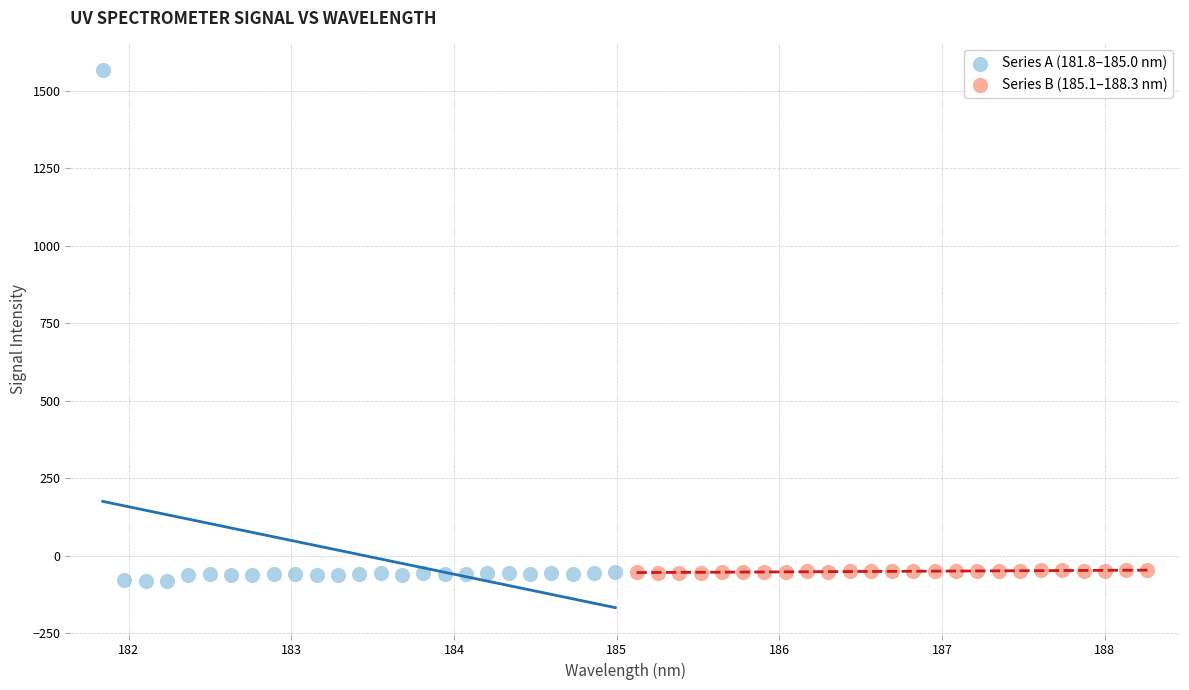

Which series reaches the maximum Y coordinate?

Series A (181.8–185.0 nm)